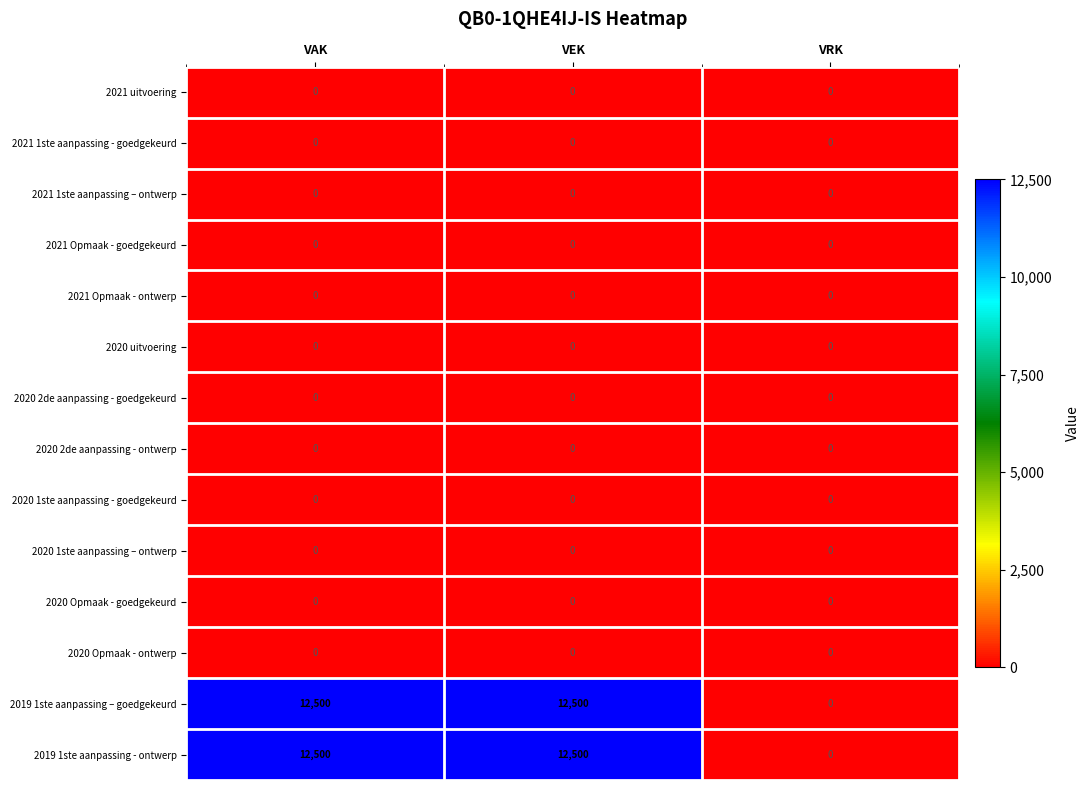

What is the difference between the highest and lowest values at VEK?

12500